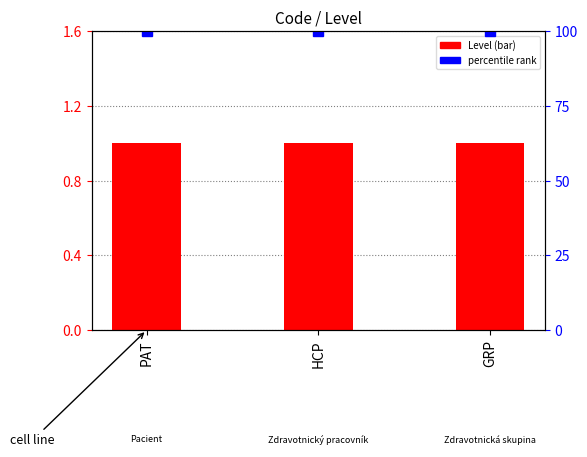

What is the label of the 1st bar from the right?

GRP